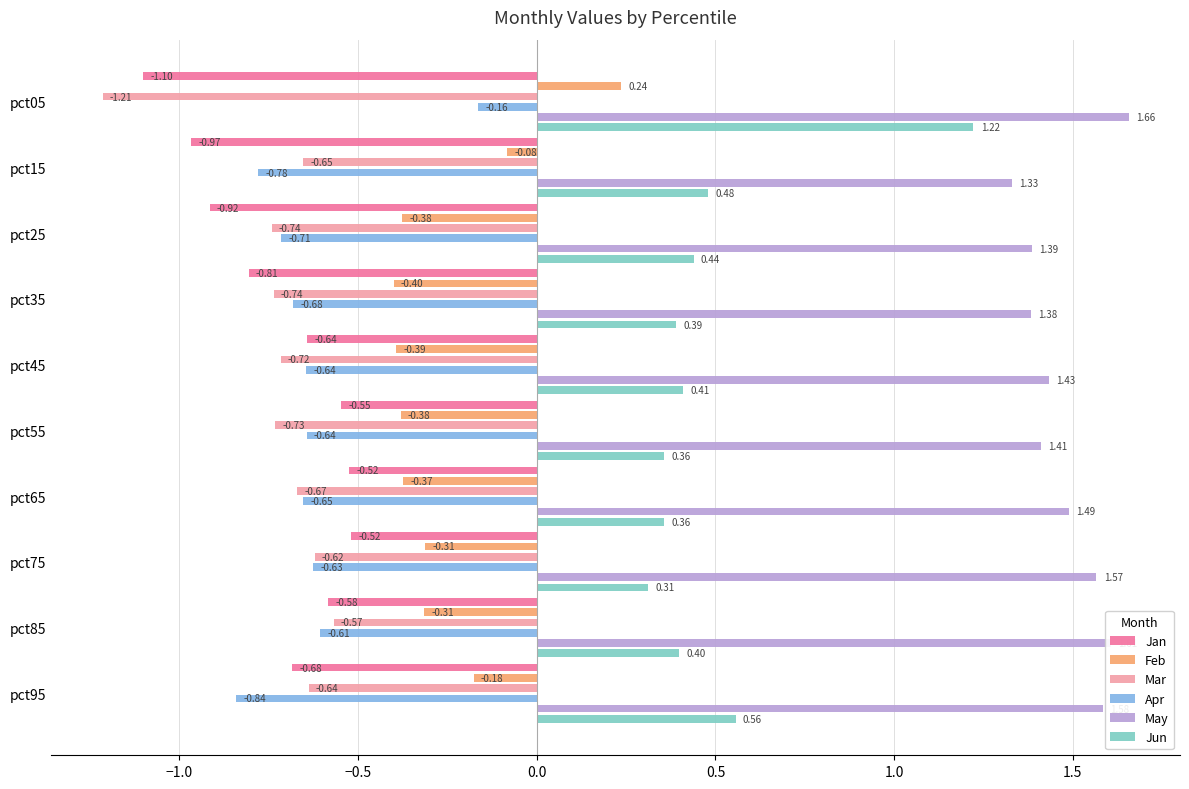

What is the difference between the maximum and second lowest values in the May series?

0.3